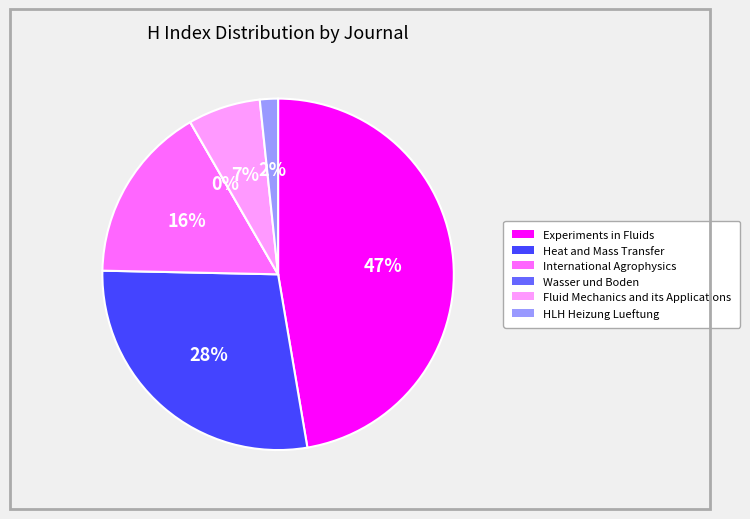

Is Wasser und Boden the majority of the pie?

No